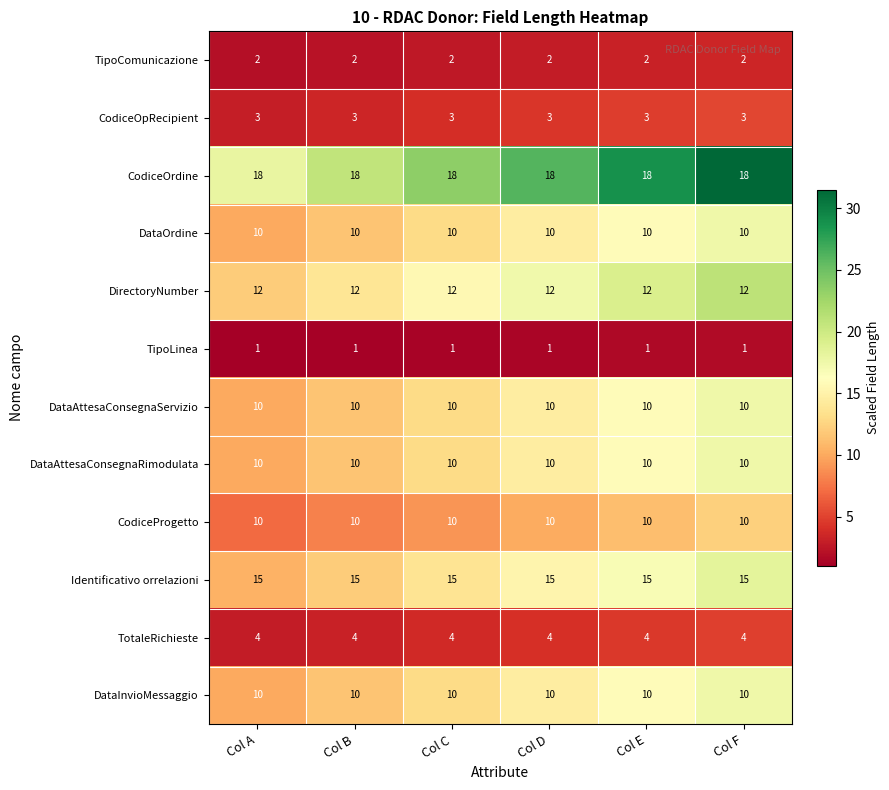

What is the approximate value of CodiceOpRecipient at Col D?

3